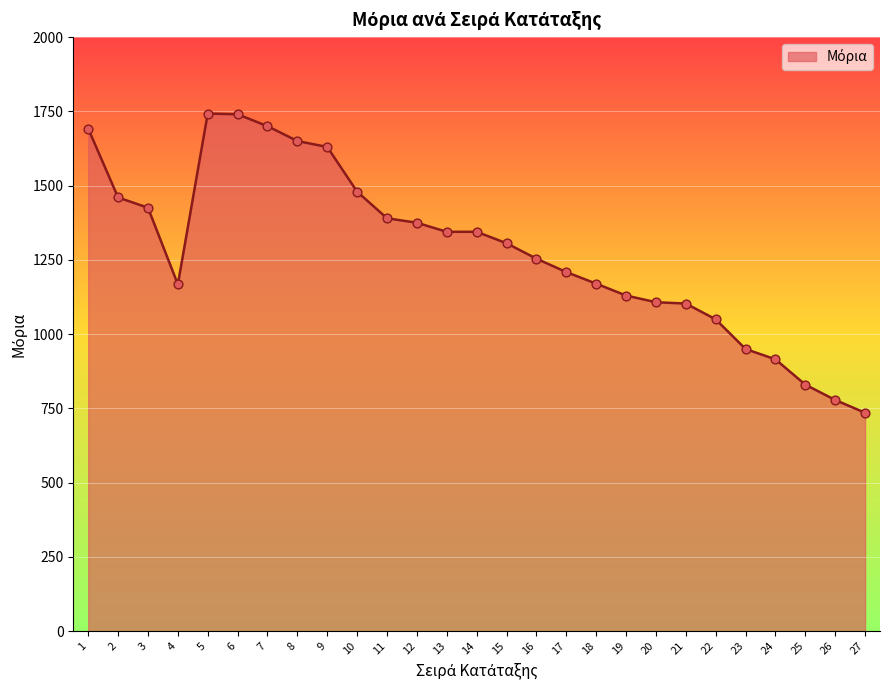

What is the change in value from 8 to 14?

-305.5